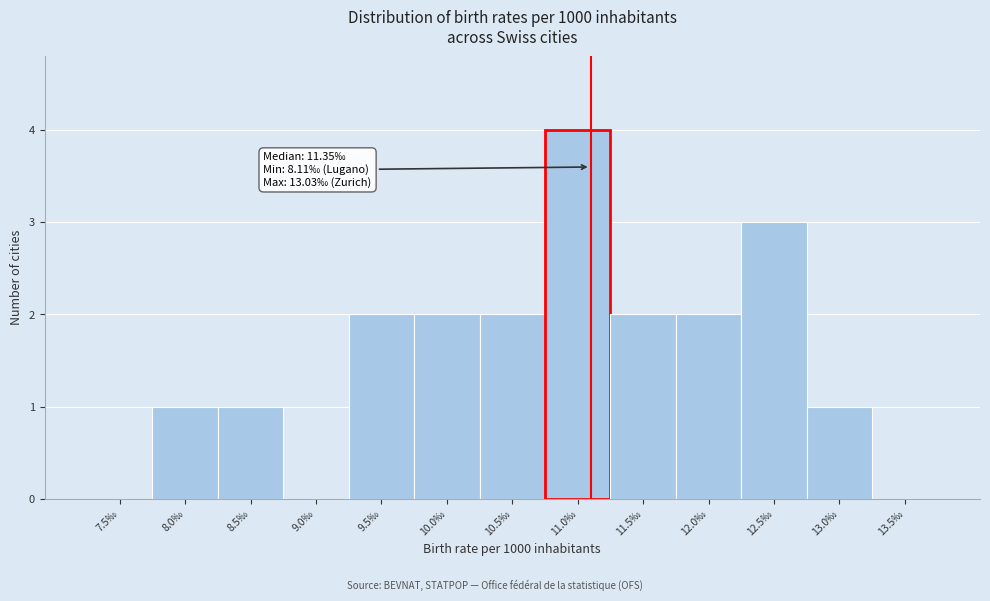

Reading left to right, extract all data points from this chart.

7.5‰=0	8.0‰=1	8.5‰=1	9.0‰=0	9.5‰=2	10.0‰=2	10.5‰=2	11.0‰=4	11.5‰=2	12.0‰=2	12.5‰=3	13.0‰=1	13.5‰=0